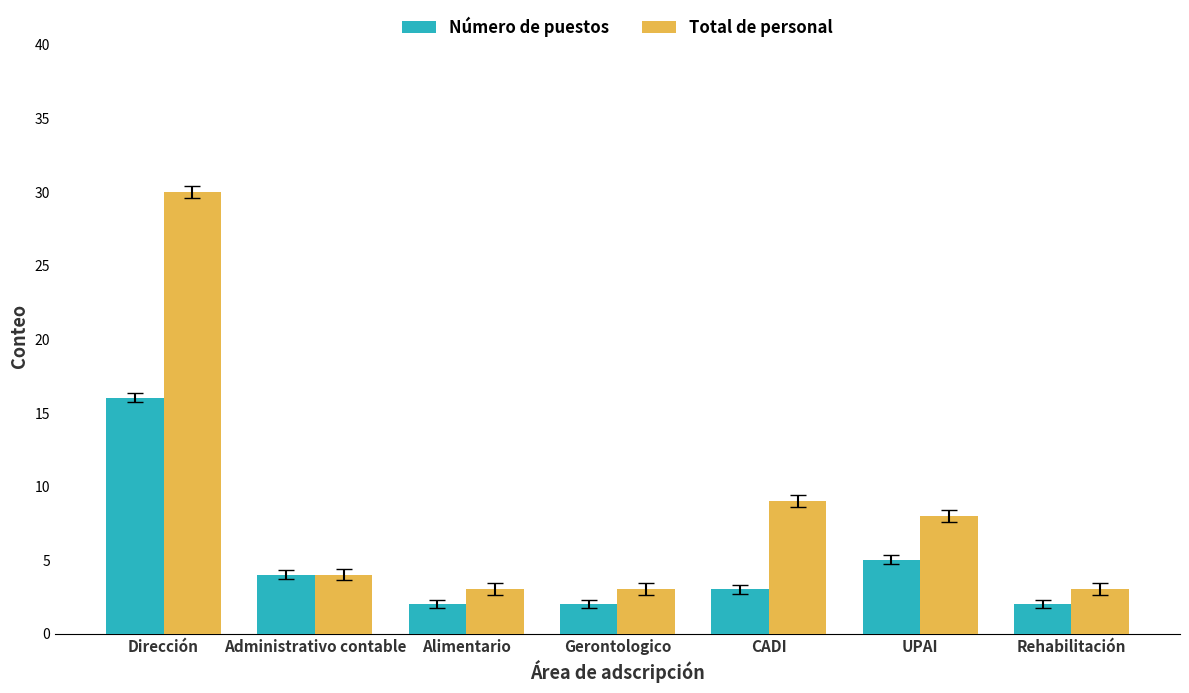

Which series has the largest range (max minus min)?

Total de personal